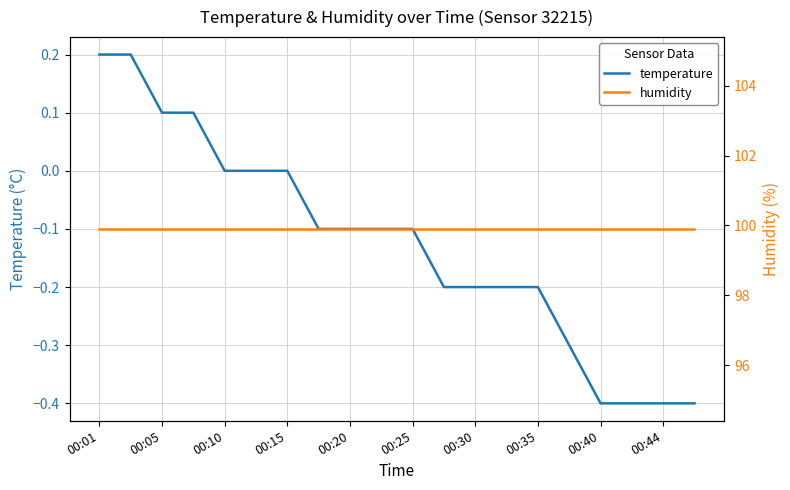

True or false: humidity and temperature intersect in this chart.

False